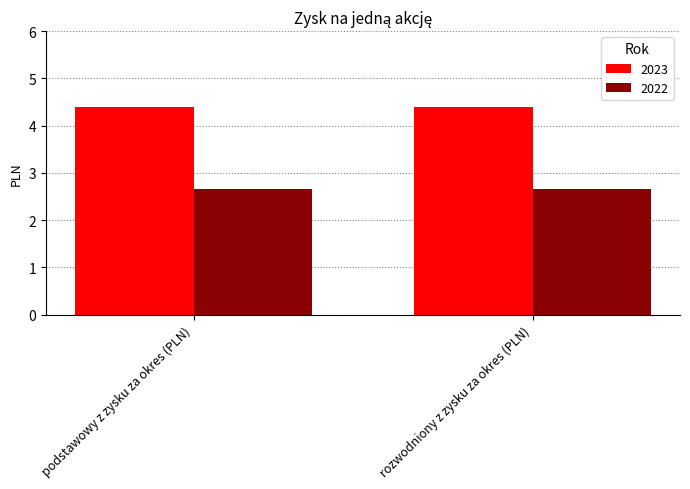

Which series has the largest total across all categories?

2023